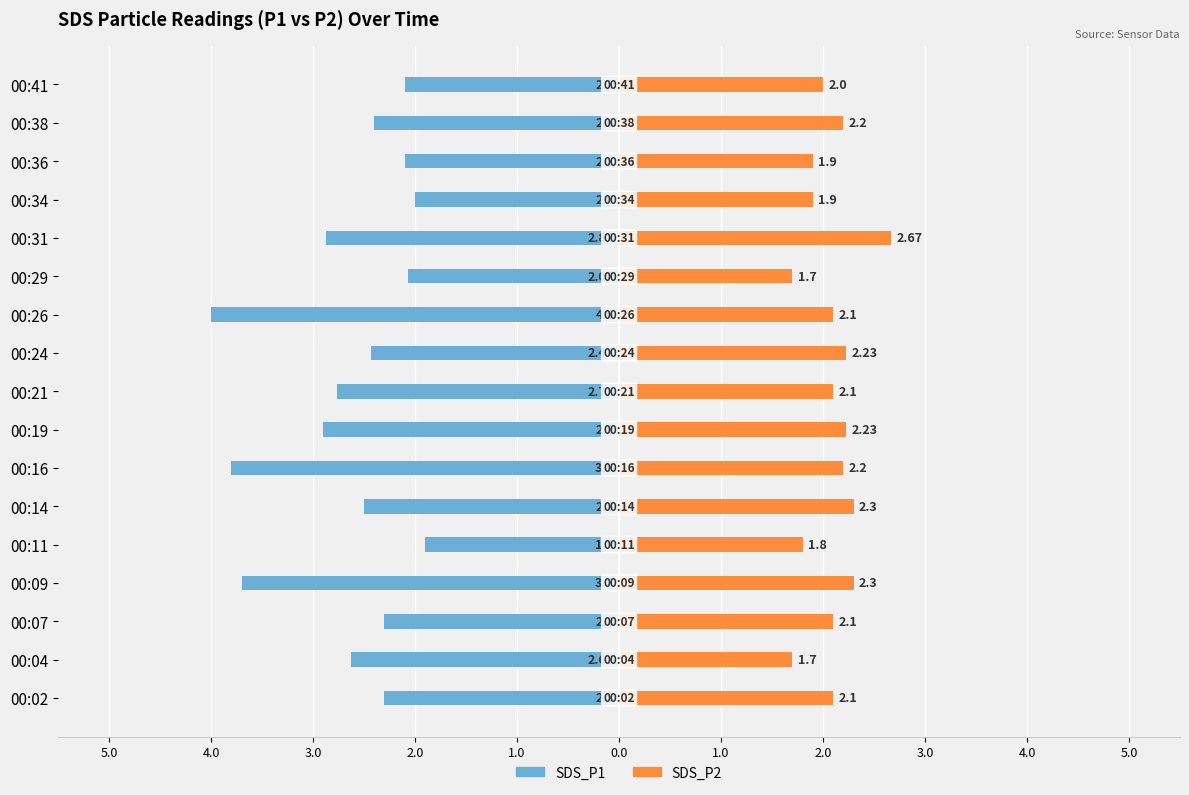

How many bars are there in each group?

2